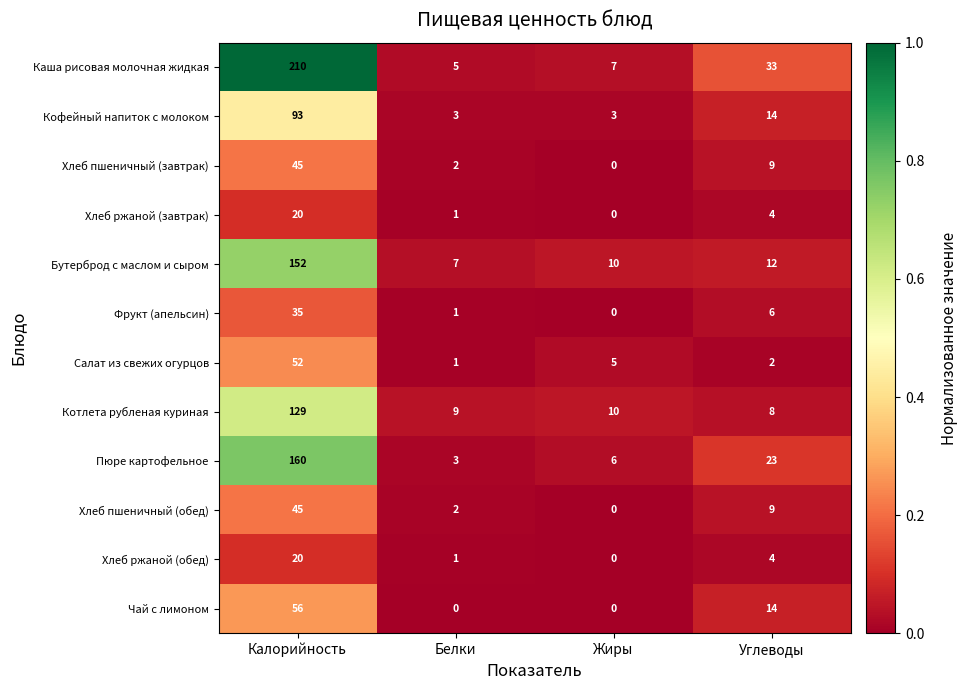

Which series has the largest total across all categories?

Каша рисовая молочная жидкая